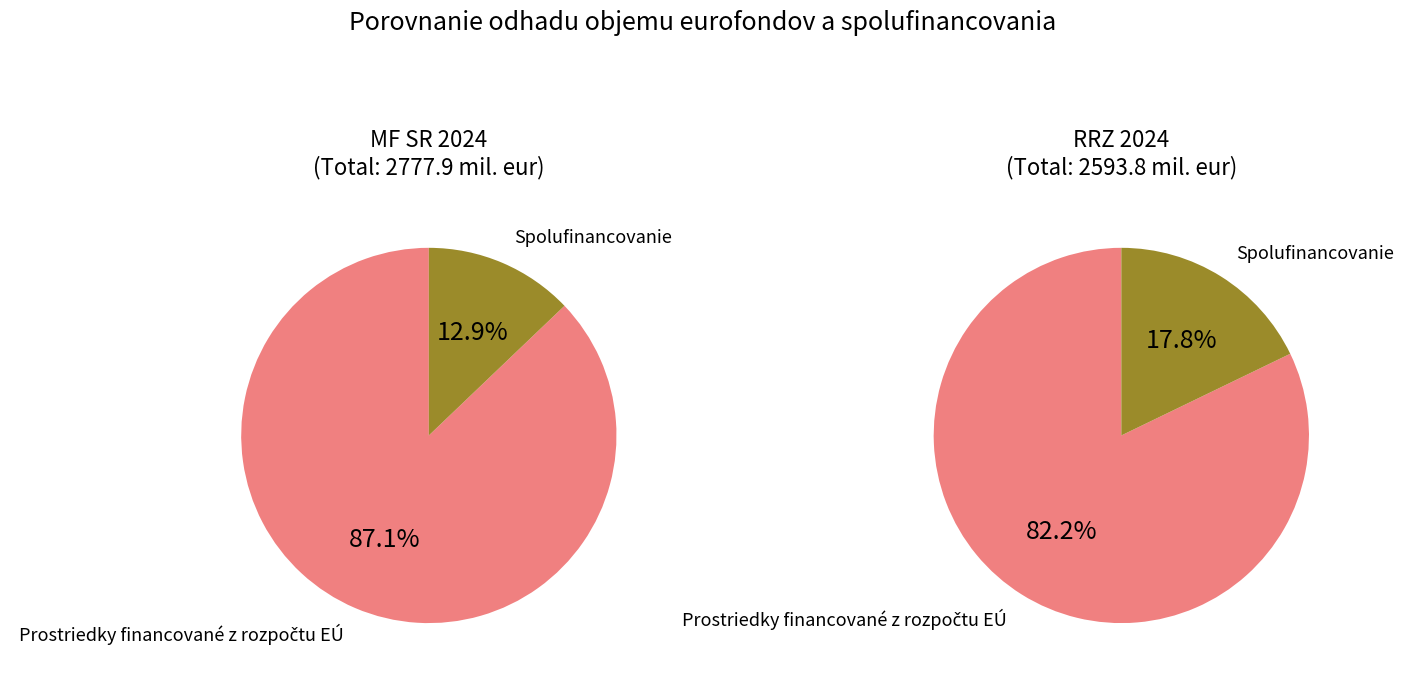

What is the smallest slice in the pie chart?

Spolufinancovanie